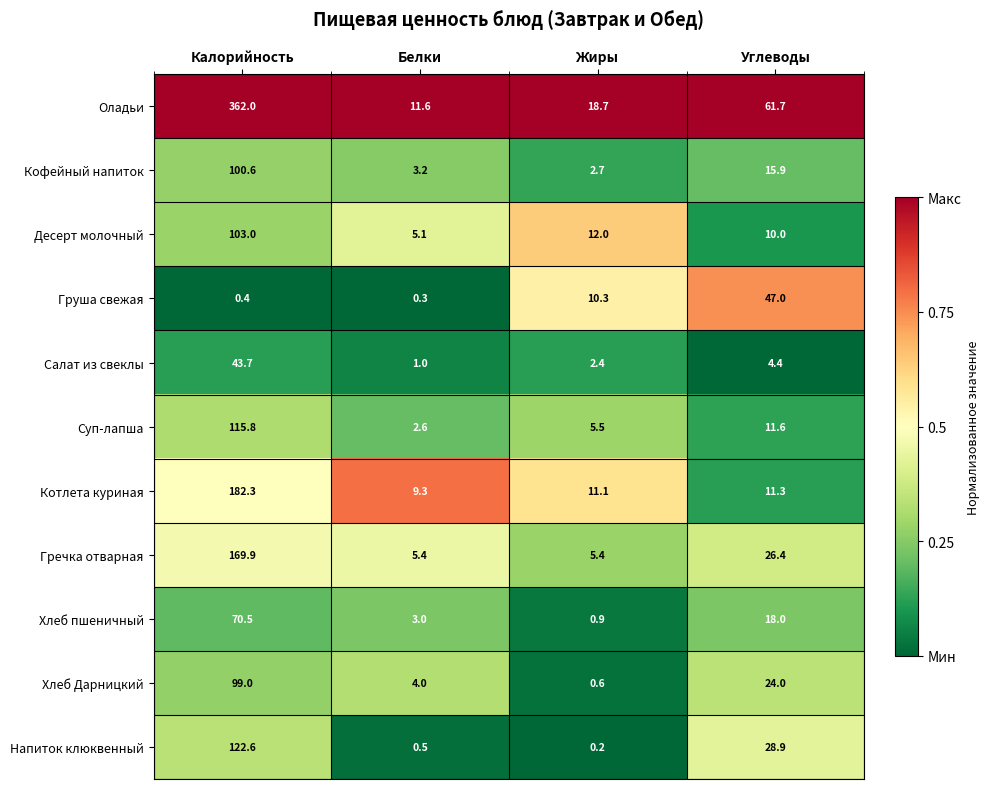

What is the difference between the highest and lowest values at Белки?

11.3